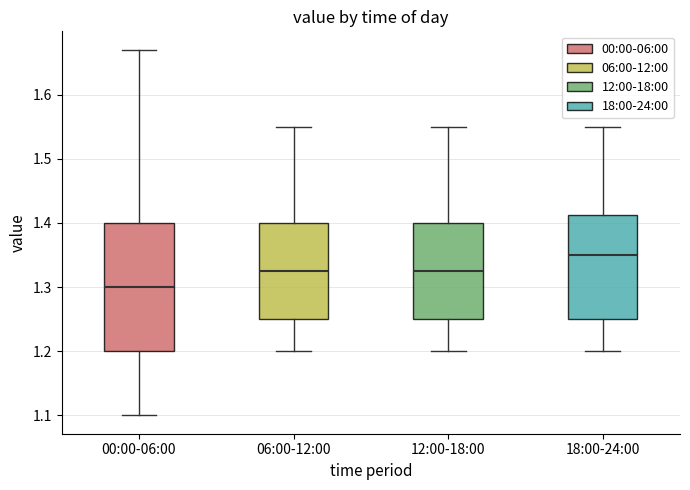

Which box has the lowest median line?

00:00-06:00